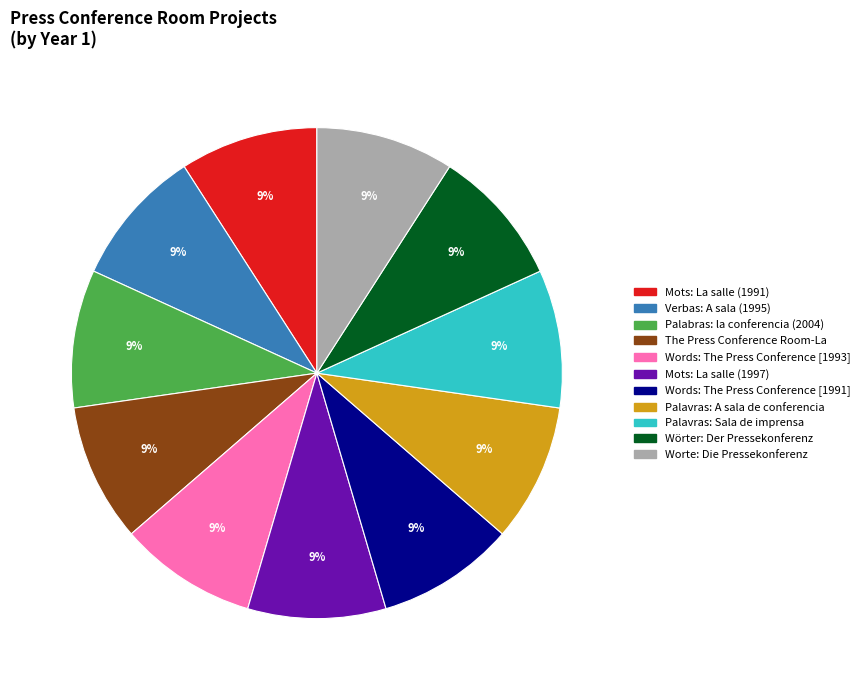

Combined, do Mots: La salle (1991) and Verbas: A sala (1995) account for over 50%?

No